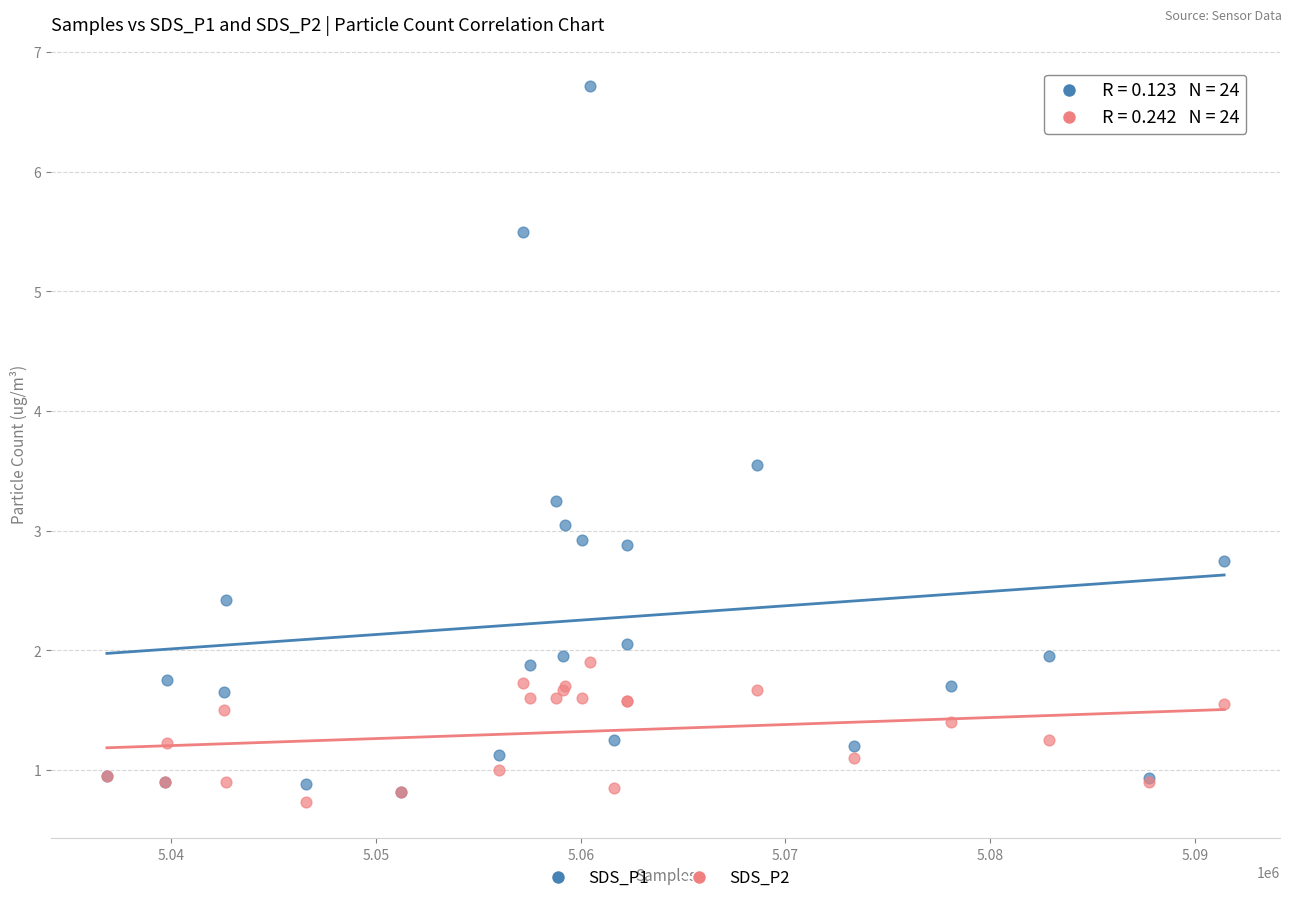

What are all the series names shown in the legend?

SDS_P1, SDS_P2